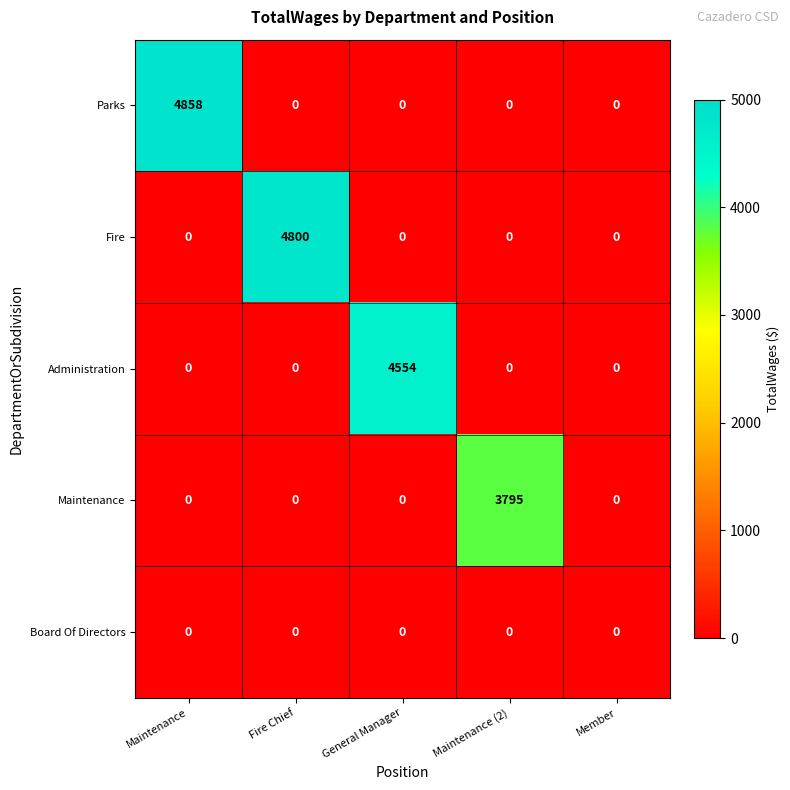

What is the difference between the maximum and second lowest values in the Administration series?

4554